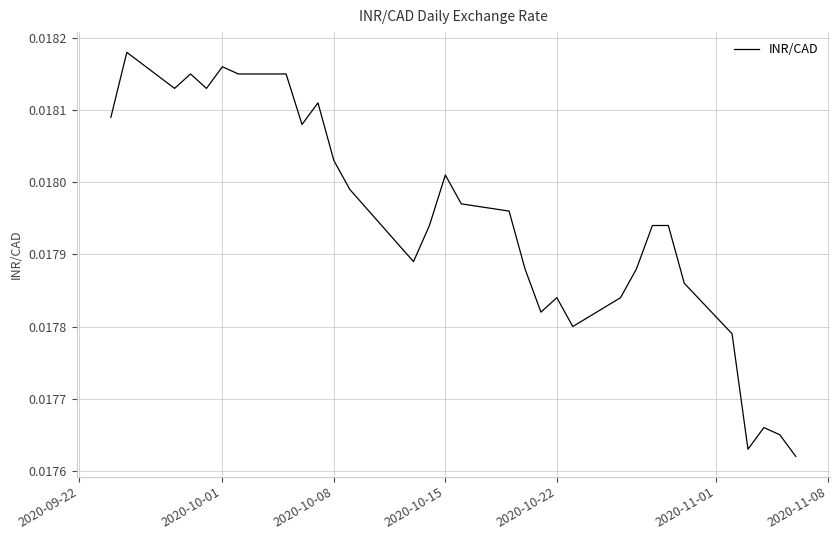

Does the chart have visible grid lines?

Yes